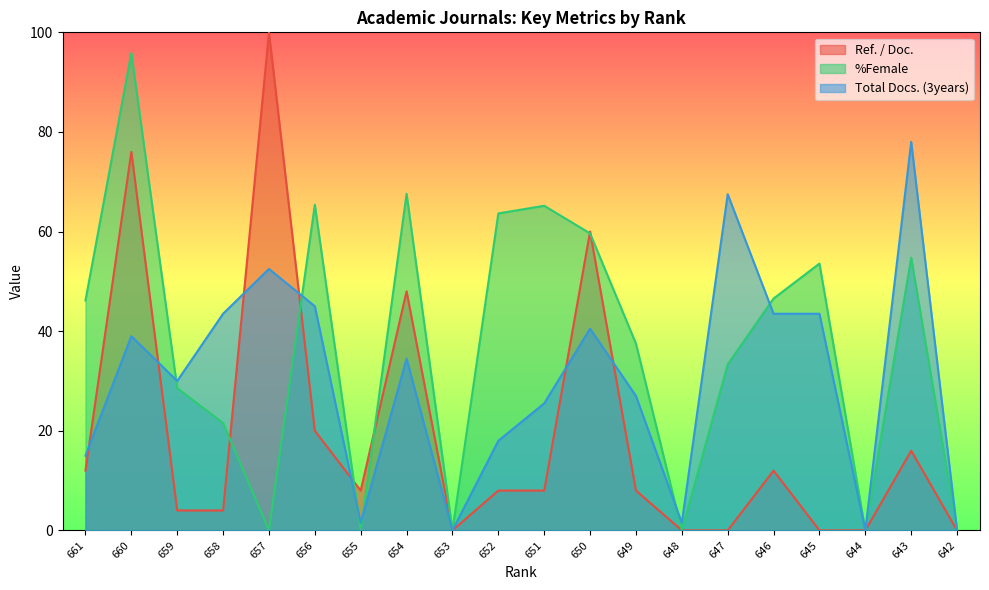

Rank the series by their average value, from highest to lowest.

%Female, Total Docs. (3years), Ref. / Doc.